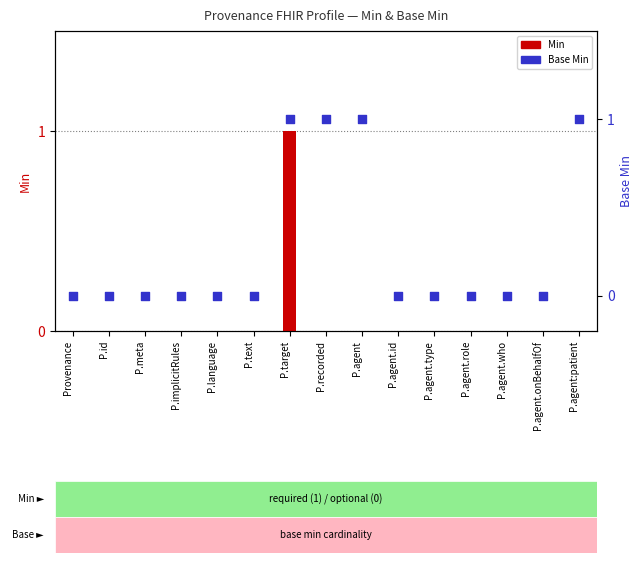

What are all the series names shown in the legend?

Min, Base Min